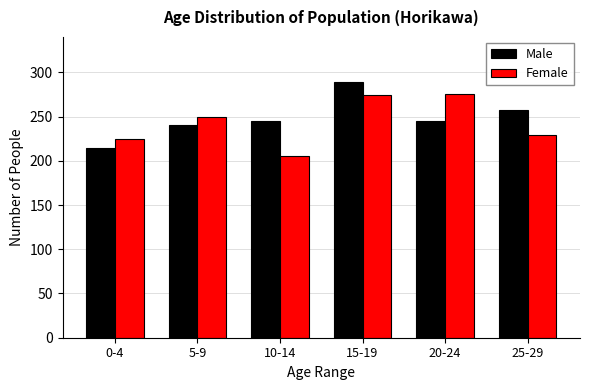

Reading right to left, what are all the values shown in this chart?

Male: 25-29=257	20-24=245	15-19=289	10-14=245	5-9=240	0-4=215
Female: 25-29=229	20-24=276	15-19=274	10-14=205	5-9=249	0-4=225